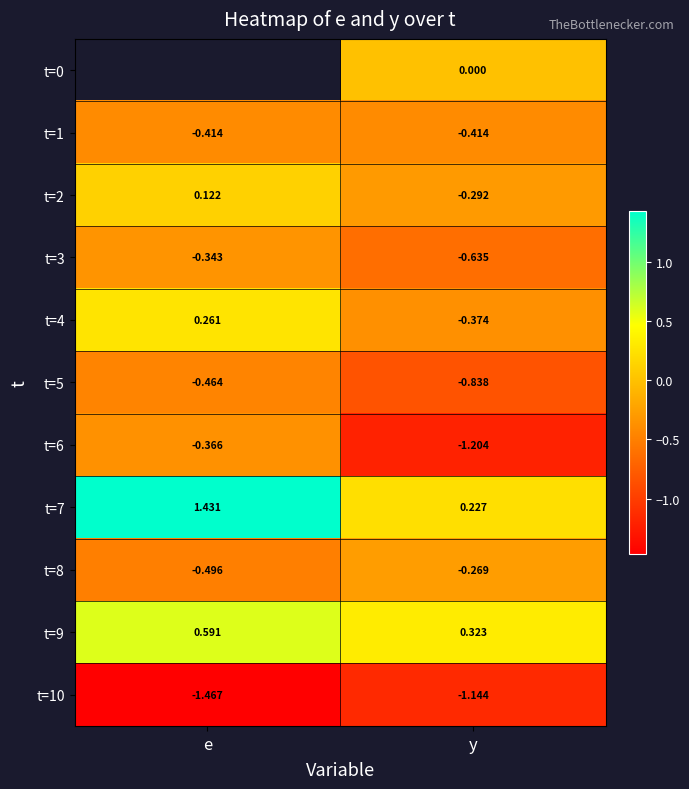

What is the total value across all series at y?

-4.6